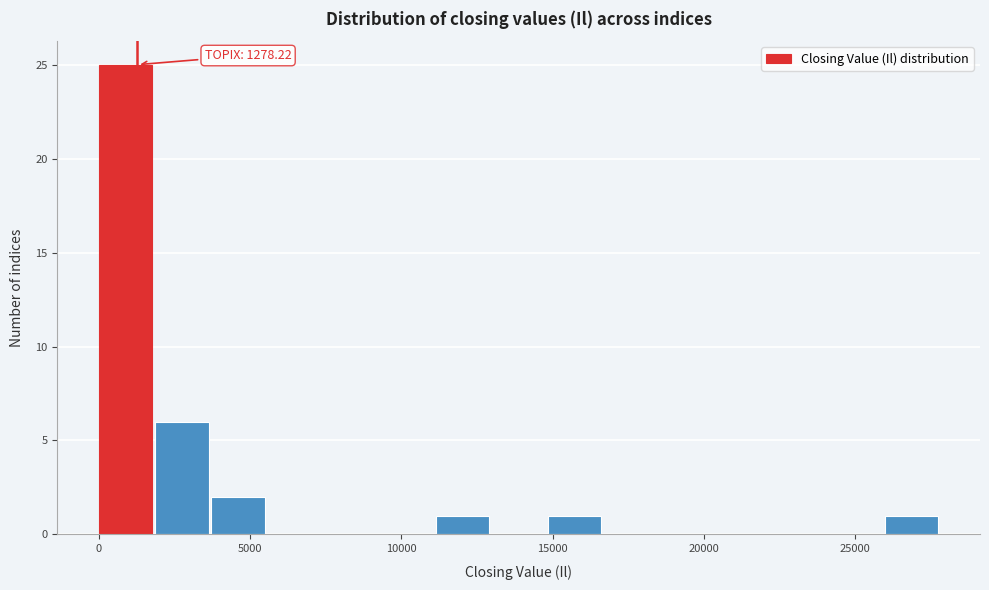

Read against the x-axis, roughly where is the centre of the tallest bar?

1000